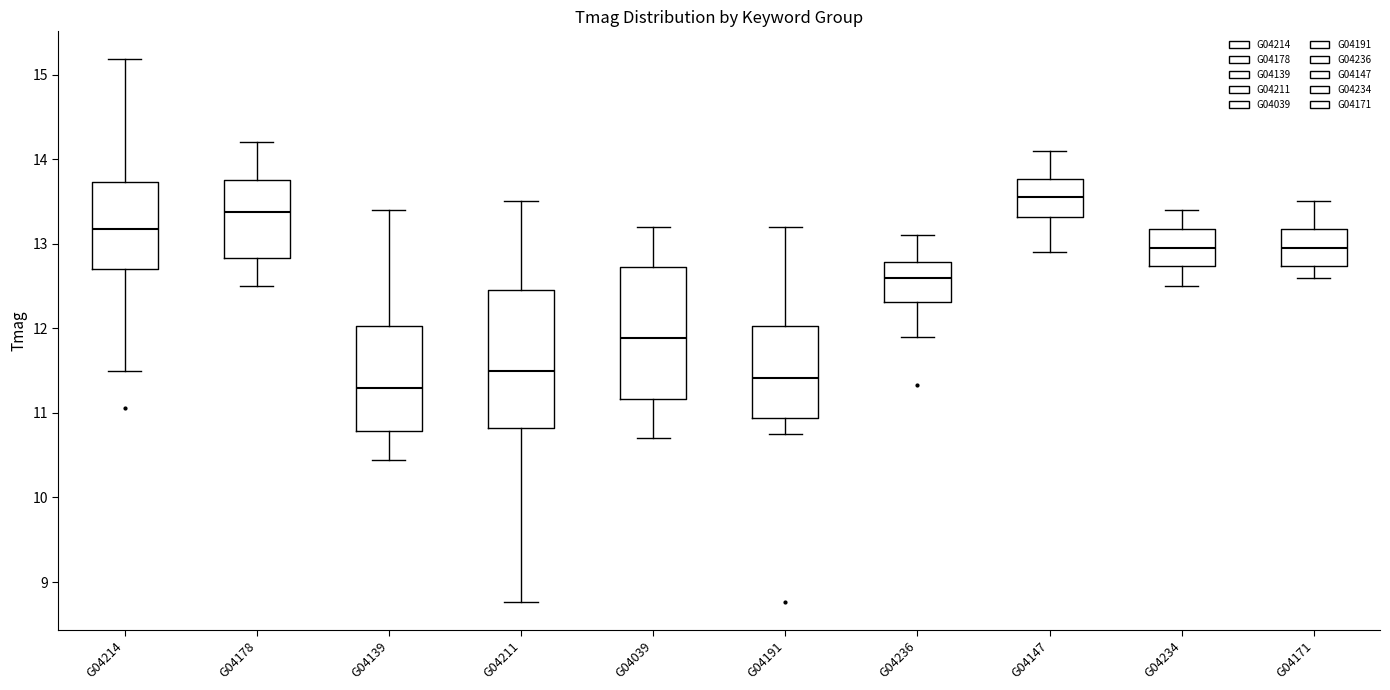

Which box's median line is the highest?

G04147